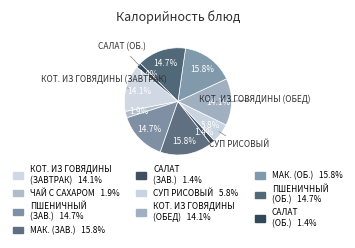

Count the number of slices in the pie.

10